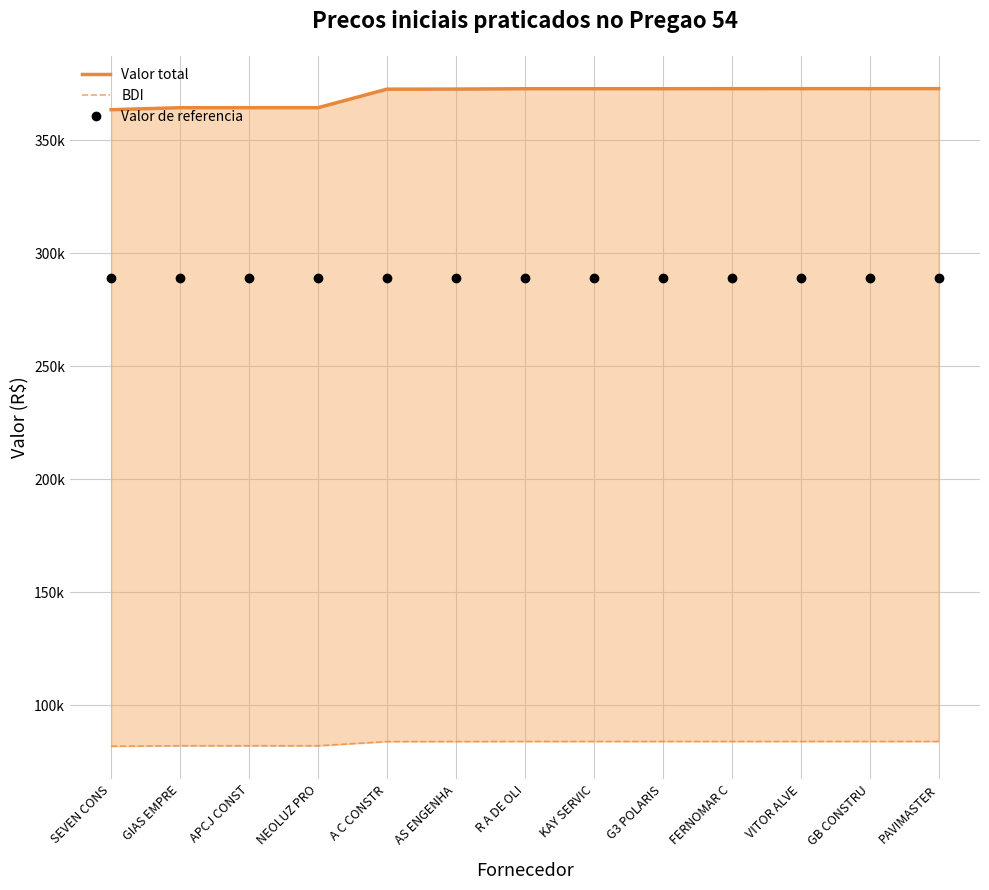

Reading right to left, what are all the values shown in this chart?

Valor total: 372.8	372.8	372.8	372.8	372.7	372.7	372.7	372.6	372.5	364.3	364.3	364.3	363.4
BDI: 83.9	83.9	83.9	83.9	83.9	83.9	83.9	83.9	83.9	82.0	82.0	82.0	81.8
Valor de referencia: 288.8	288.8	288.8	288.8	288.8	288.8	288.8	288.8	288.8	288.8	288.8	288.8	288.8